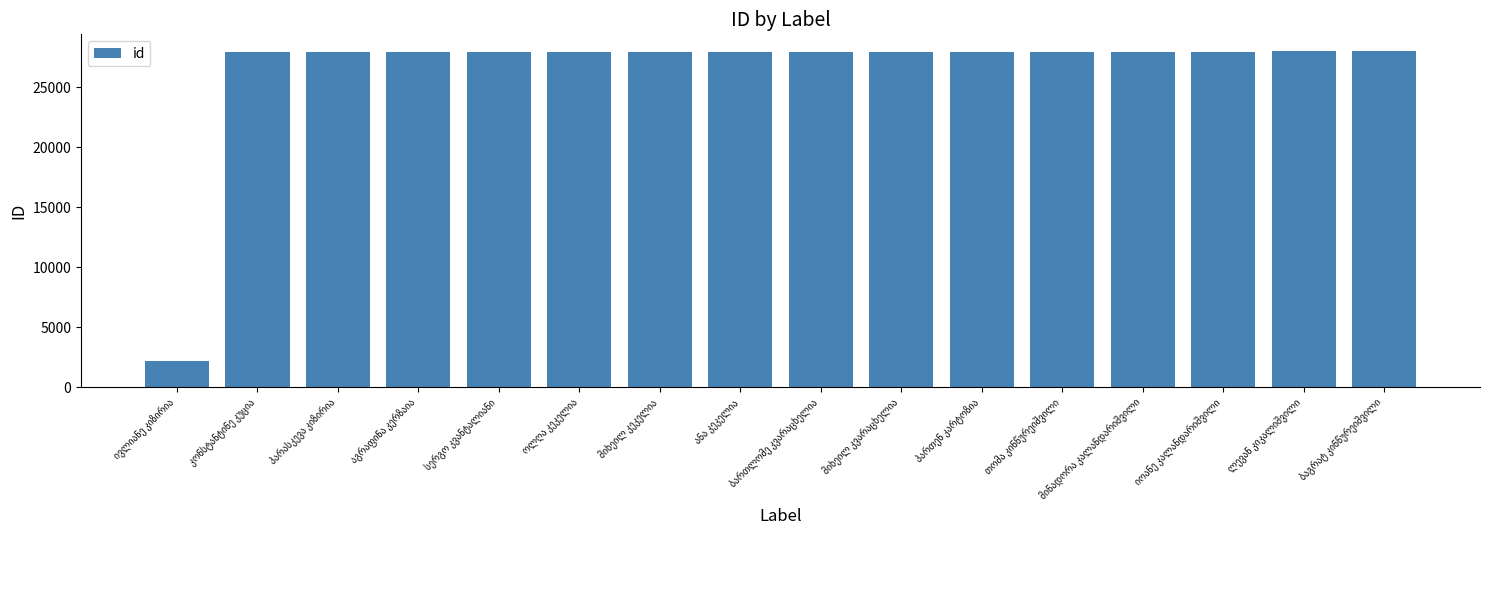

What is the value of the 2nd bar from the left?

27908